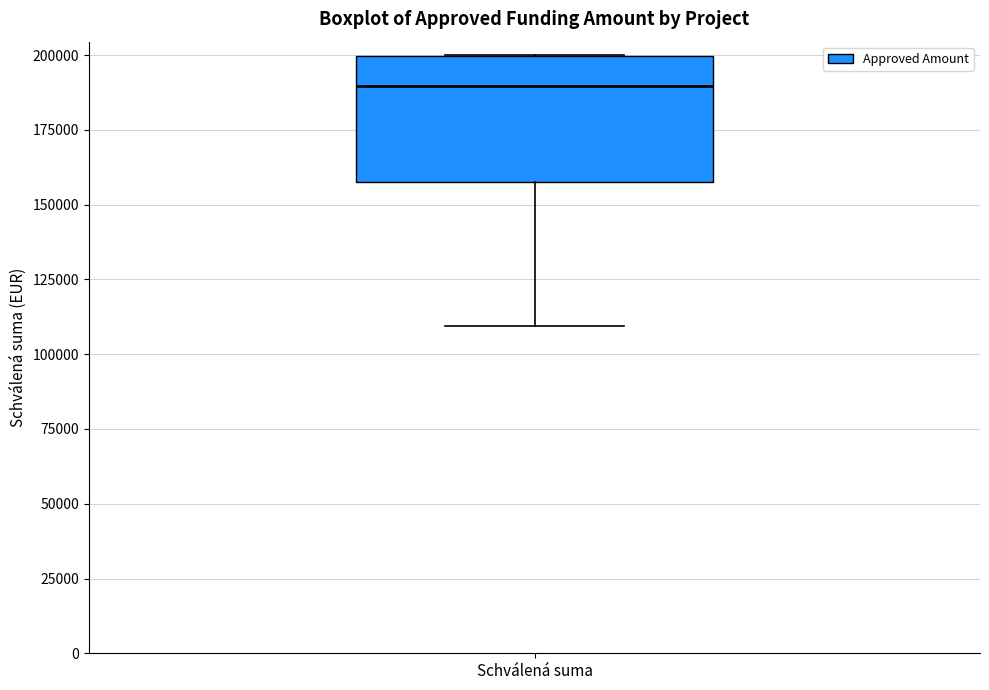

Read this box plot against the y-axis: the position of the median line, the range covered by the box, and the ends of both whiskers. The values are not printed on the chart, so give them approximately, as read against the axis.

median 190000, box 155000 to 200000, whiskers 110000 to 200000